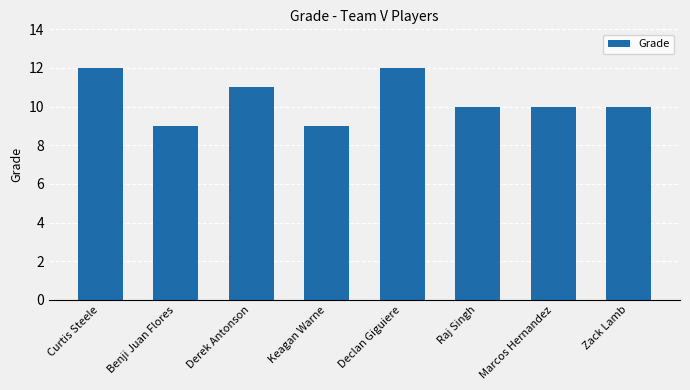

What is the change in value from Derek Antonson to Keagan Warne?

-2